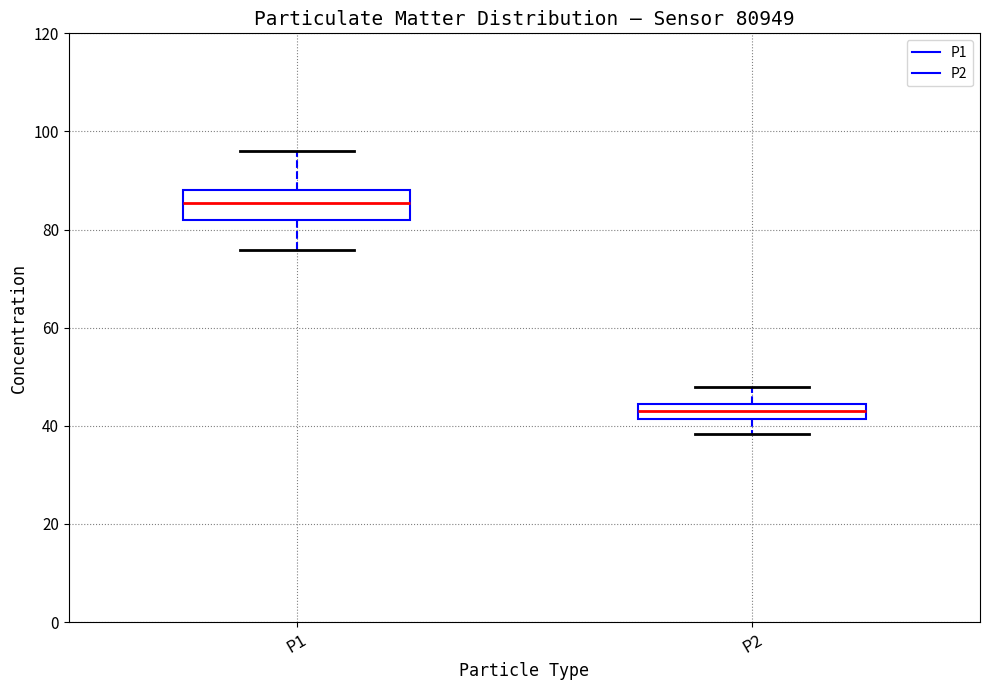

Reading left to right, transcribe this box plot: for each box, give where its median line is, the range the box spans, and where its two whiskers end, as read against the y-axis. The values are not printed on the chart, so give them approximately, as read against the axis.

P1: median 86, box 82 to 88, whiskers 76 to 96
P2: median 42 (inside the box), box 42 to 44, whiskers 38 to 48